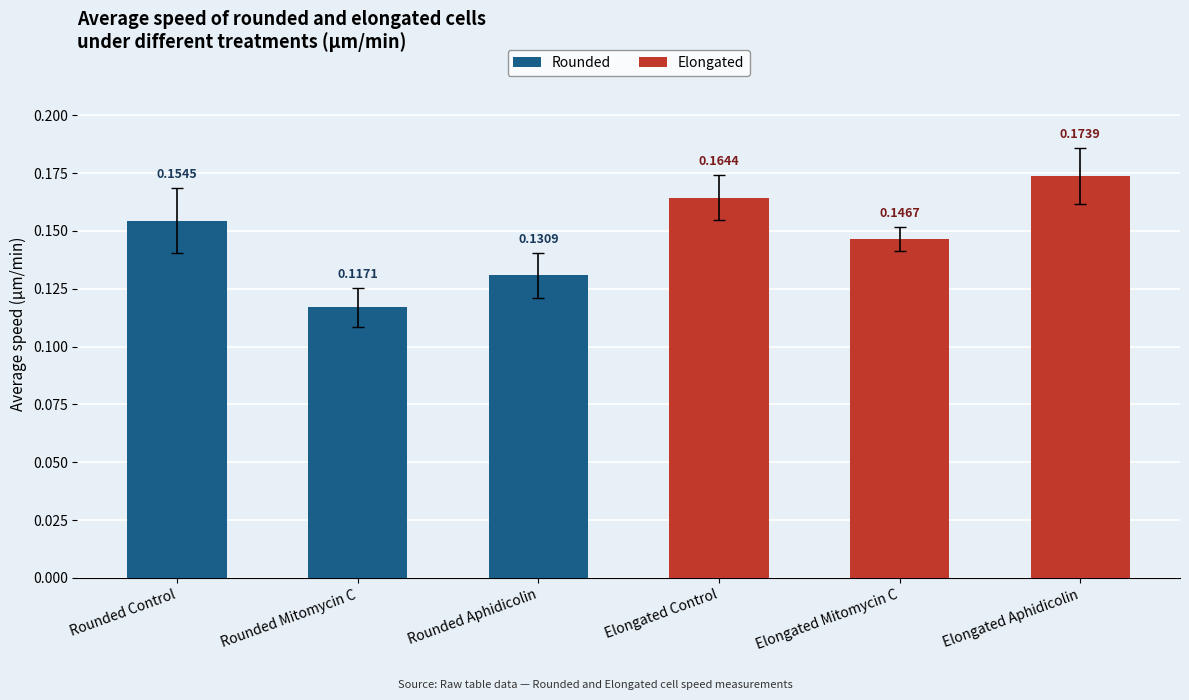

Rank the categories by value from lowest to highest.

Rounded Mitomycin C, Rounded Aphidicolin, Elongated Mitomycin C, Rounded Control, Elongated Control, Elongated Aphidicolin